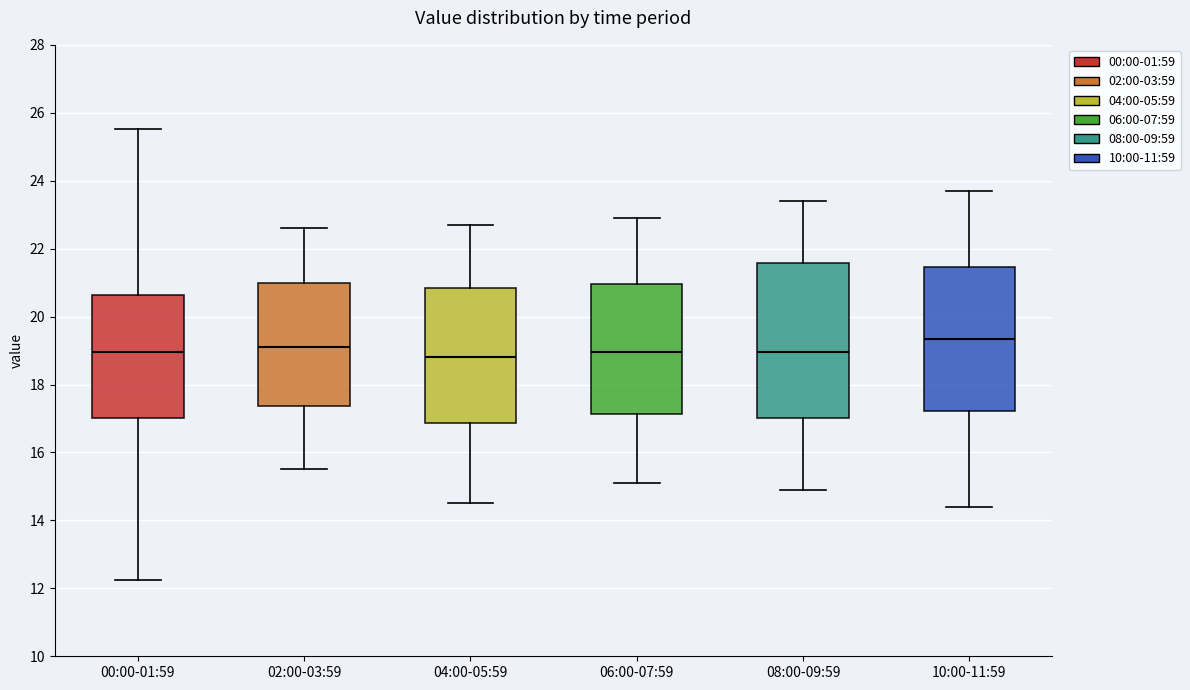

Reading left to right, read every box against the y-axis: the position of its median line, the range the box covers, and the ends of its whiskers. The values are not printed on the chart, so give them approximately, as read against the axis.

00:00-01:59: median 19.0, box 17.0 to 20.6, whiskers 12.2 to 25.6
02:00-03:59: median 19.2, box 17.4 to 21.0, whiskers 15.6 to 22.6
04:00-05:59: median 18.8, box 16.8 to 20.8, whiskers 14.6 to 22.8
06:00-07:59: median 19.0, box 17.2 to 21.0, whiskers 15.2 to 23.0
08:00-09:59: median 19.0, box 17.0 to 21.6, whiskers 15.0 to 23.4
10:00-11:59: median 19.4, box 17.2 to 21.4, whiskers 14.4 to 23.8